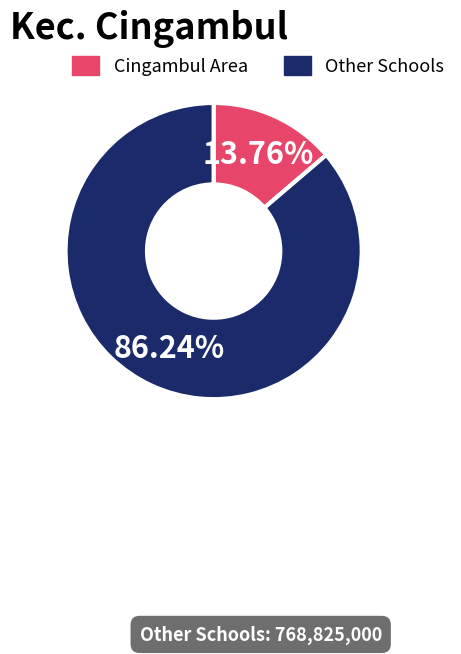

Is there a majority slice in this chart?

Yes